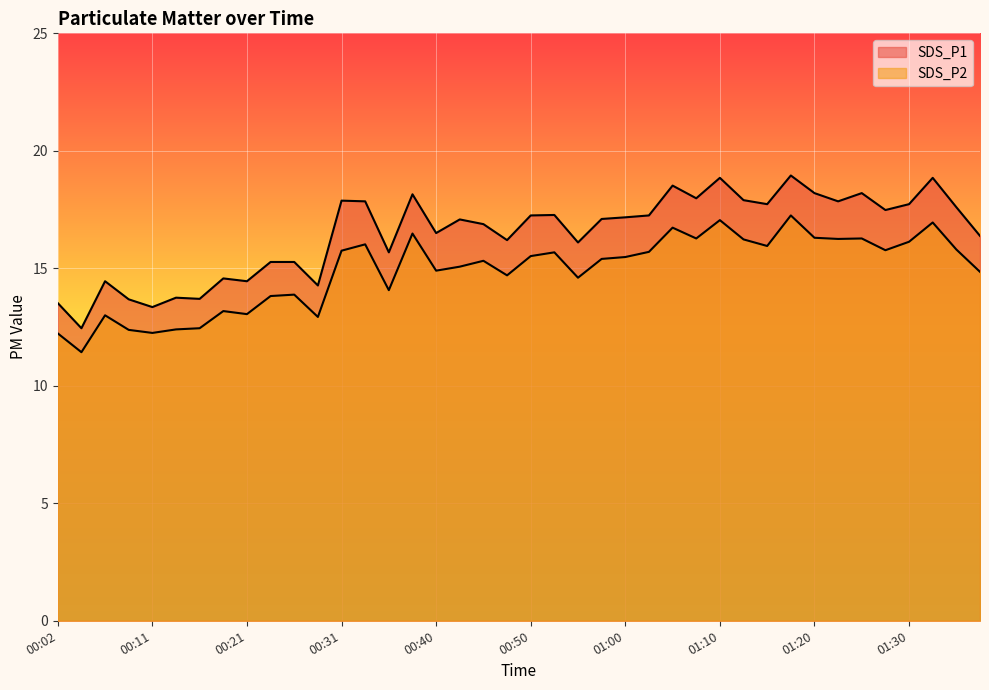

How many lines are shown in the chart?

2